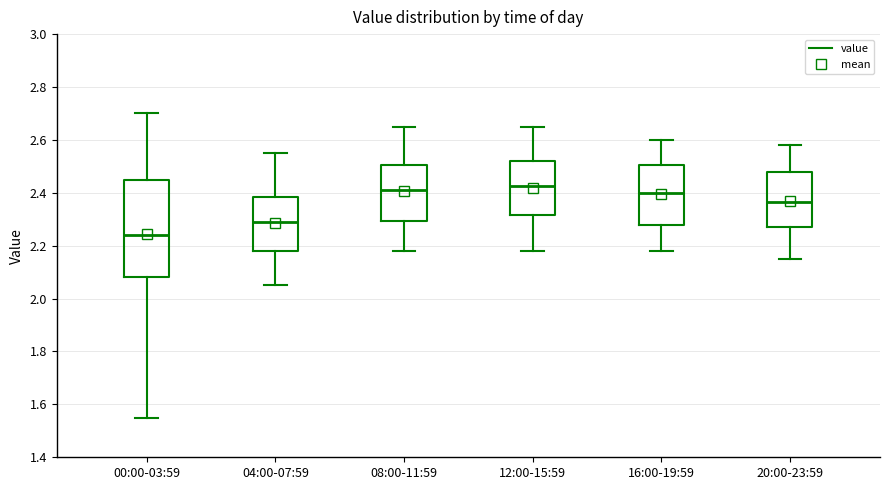

Where does the lower whisker of the box for 00:00-03:59 end on the y-axis? The values are not printed on the chart, so give them approximately, as read against the axis.

1.56